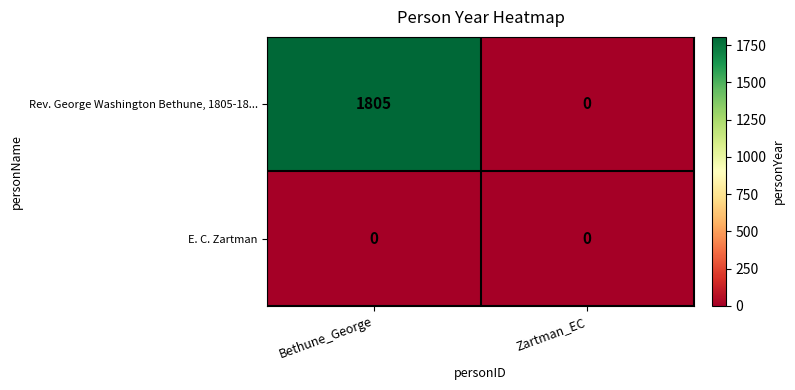

What is the difference between the highest and lowest values at Bethune_George?

1805